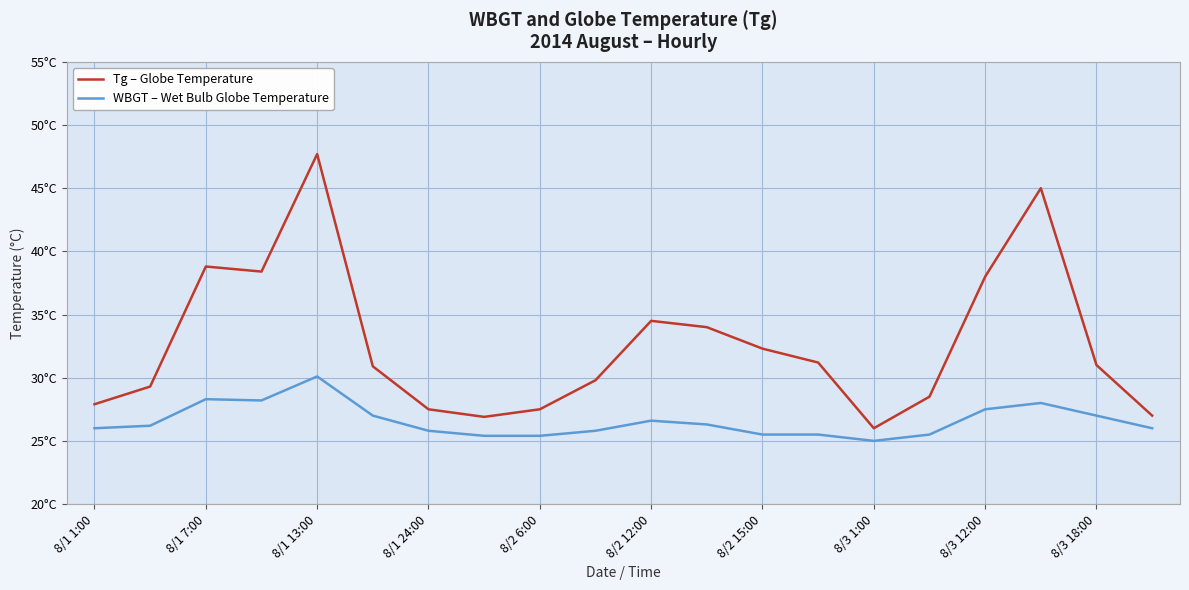

True or false: WBGT – Wet Bulb Globe Temperature and Tg – Globe Temperature intersect in this chart.

False